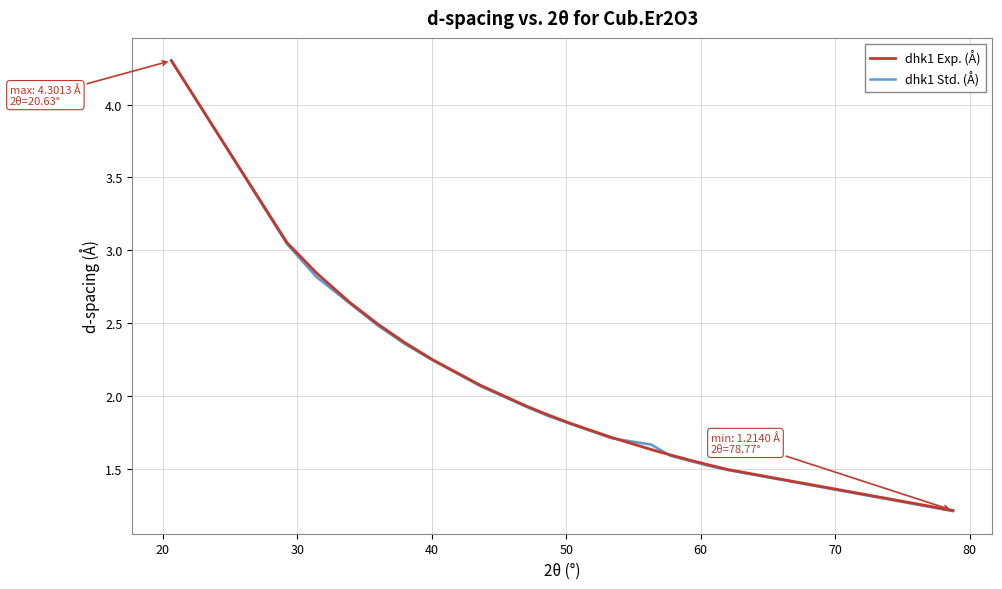

What is the average value of the dhk1 Exp. (Å) series?

2.1